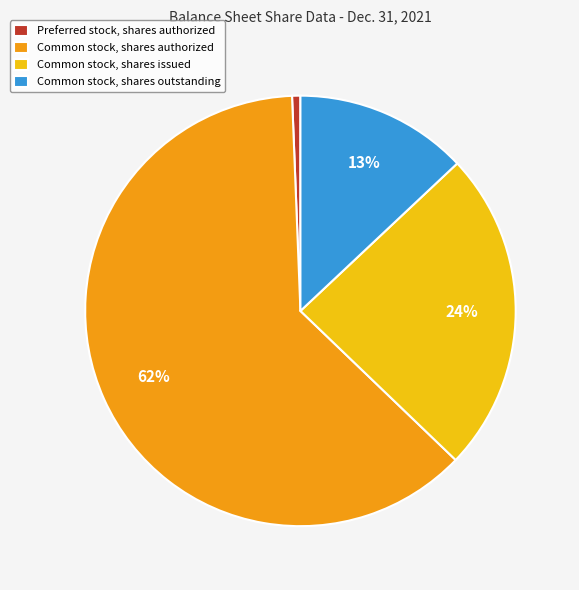

Is there any slice that represents more than half of the pie?

Yes